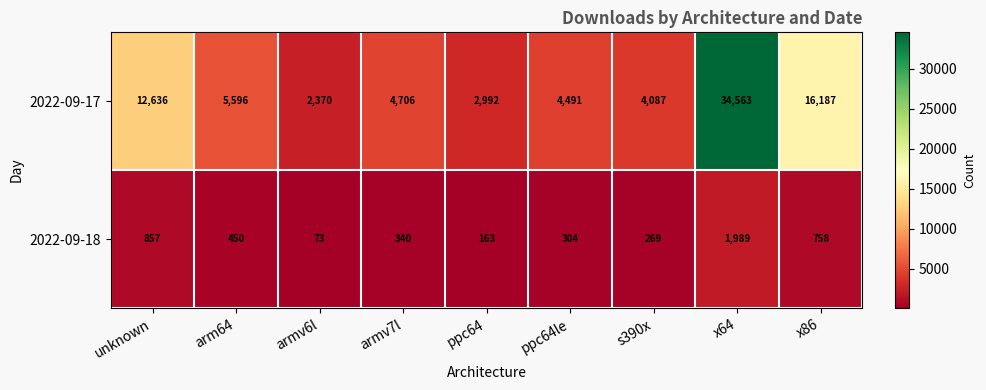

Reading left to right, extract all data points from this chart.

2022-09-17: unknown=12636	arm64=5596	armv6l=2370	armv7l=4706	ppc64=2992	ppc64le=4491	s390x=4087	x64=34563	x86=16187
2022-09-18: unknown=857	arm64=450	armv6l=73	armv7l=340	ppc64=163	ppc64le=304	s390x=269	x64=1989	x86=758